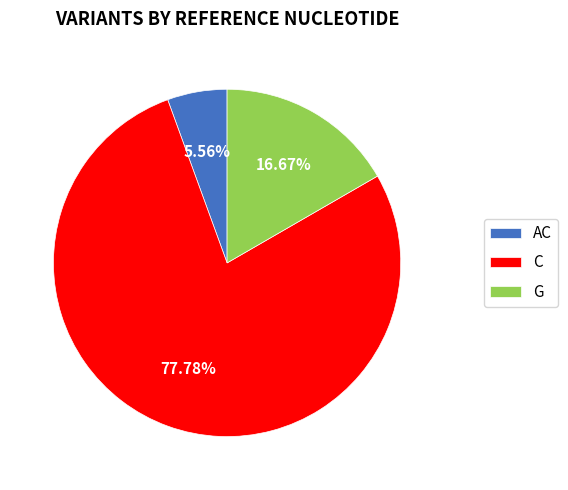

To the nearest percent, what percentage of the pie is AC?

6%